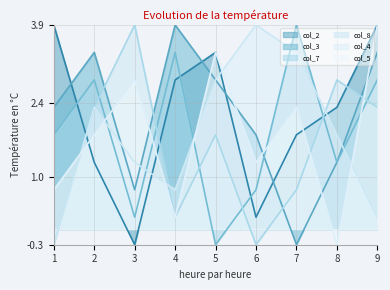

True or false: col_7 has more than 1 interior local peaks.

True